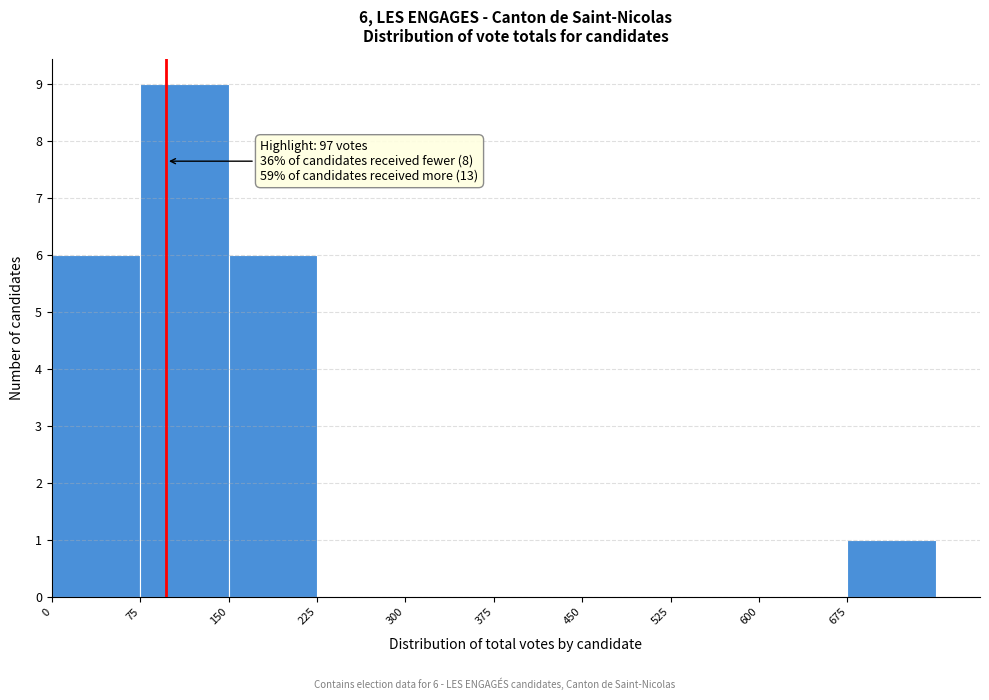

Which range on the x-axis has the tallest bar?

75 to 150